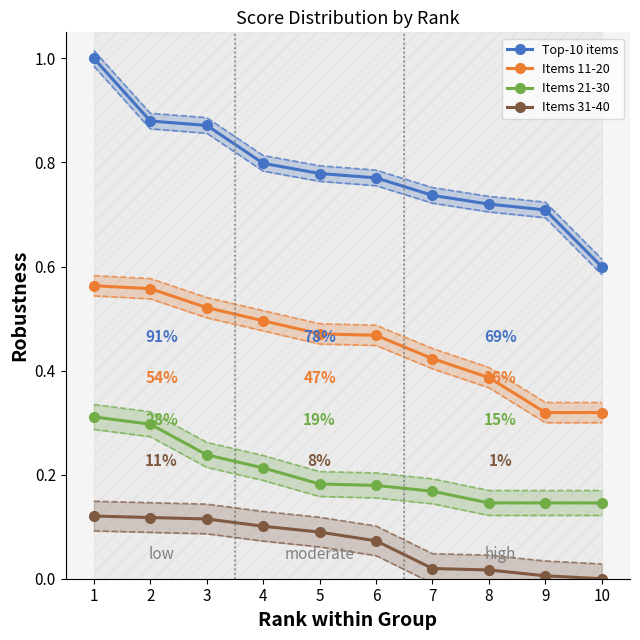

Count the number of data series in this chart.

4